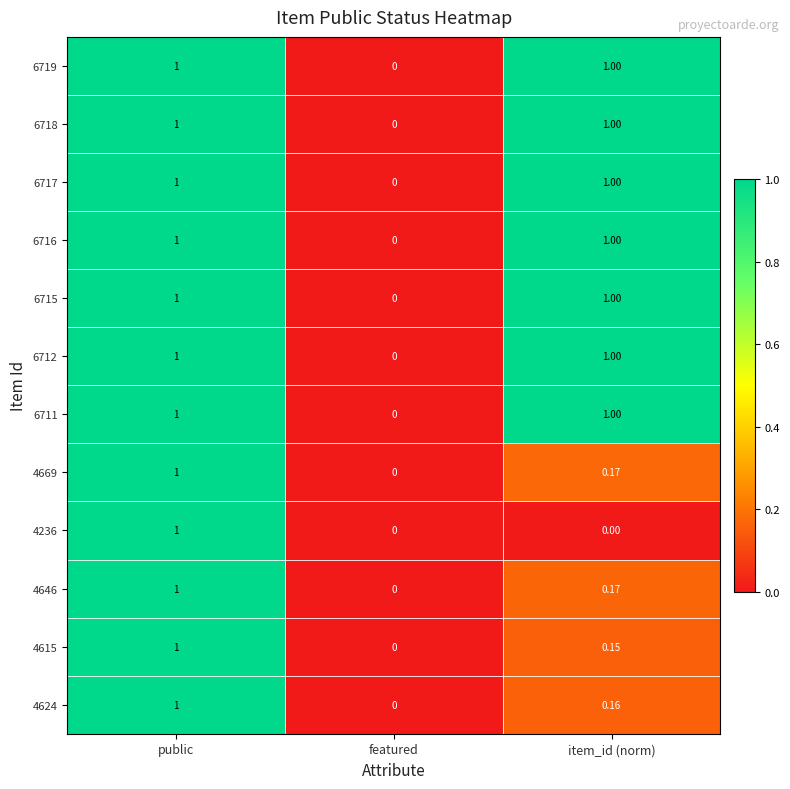

At which category is the sum across all series the highest?

public